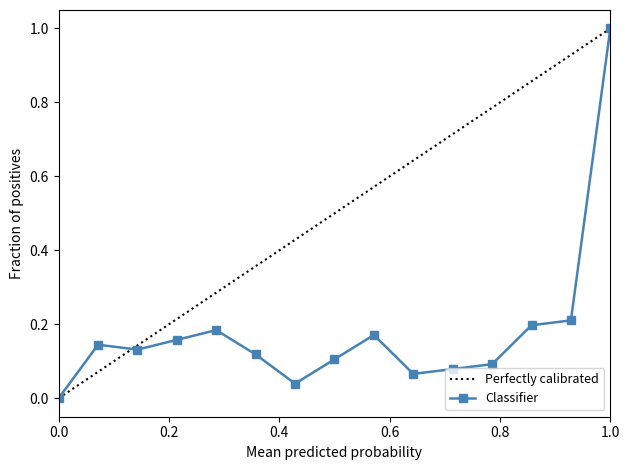

What is the greatest value displayed?

1.0